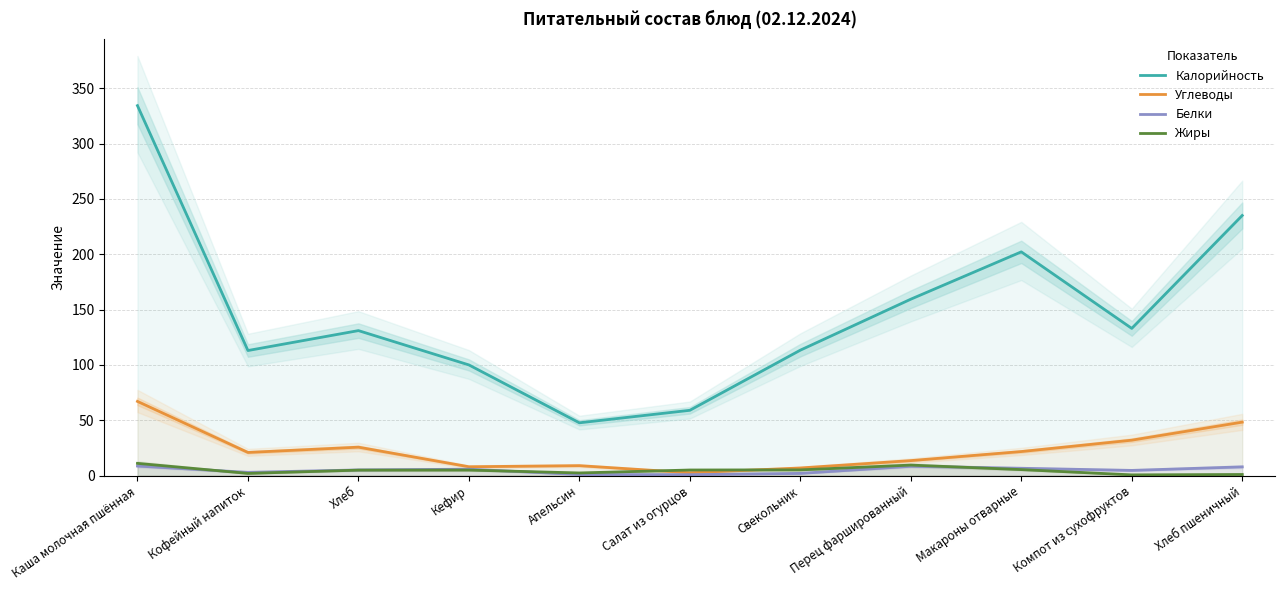

What is the lowest value of the Калорийность series?

47.7